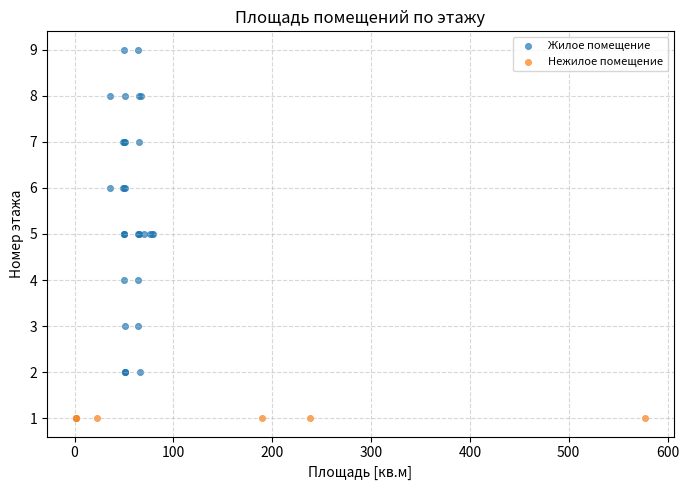

Which series reaches the minimum Y coordinate?

Нежилое помещение